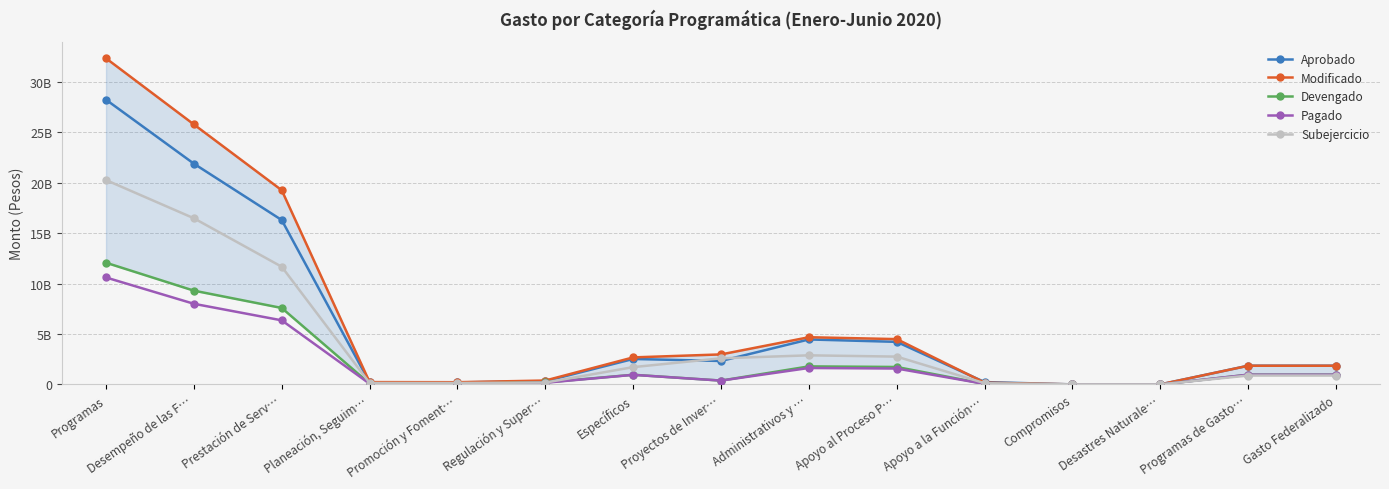

Rank the categories by Subejercicio value from highest to lowest.

Programas, Desempeño de las F…, Prestación de Serv…, Administrativos y …, Apoyo al Proceso P…, Proyectos de Inver…, Específicos, Programas de Gasto…, Gasto Federalizado, Regulación y Super…, Promoción y Foment…, Planeación, Seguim…, Apoyo a la Función…, Compromisos, Desastres Naturale…